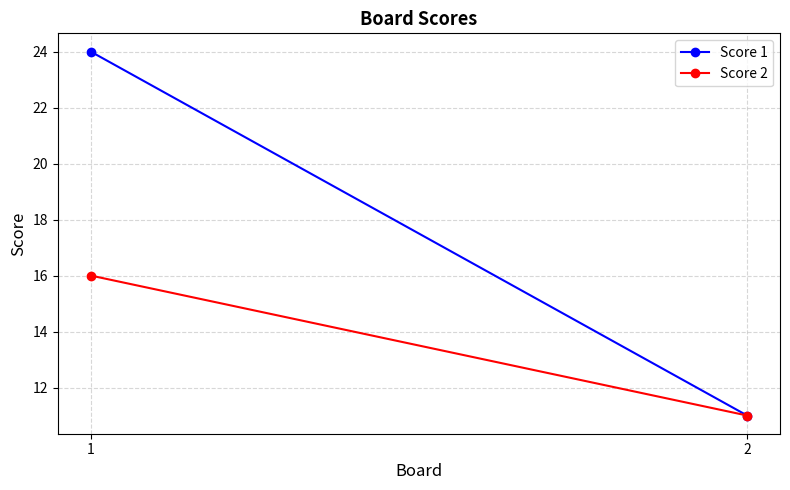

At which label does Score 1 reach its minimum?

2